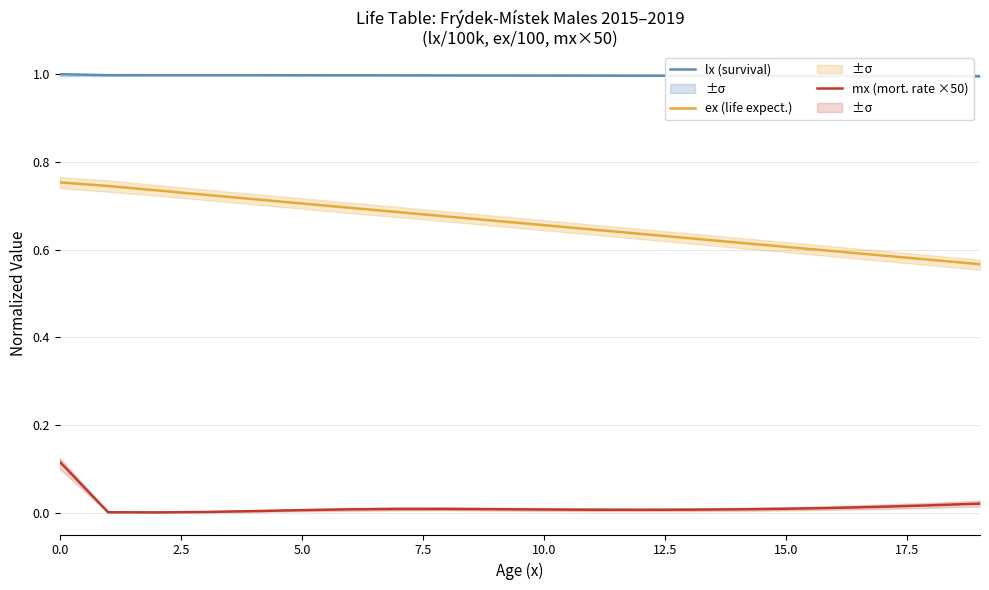

In mx (mort. rate ×50), how many points are lower than both neighbors (excluding endpoints)?

2